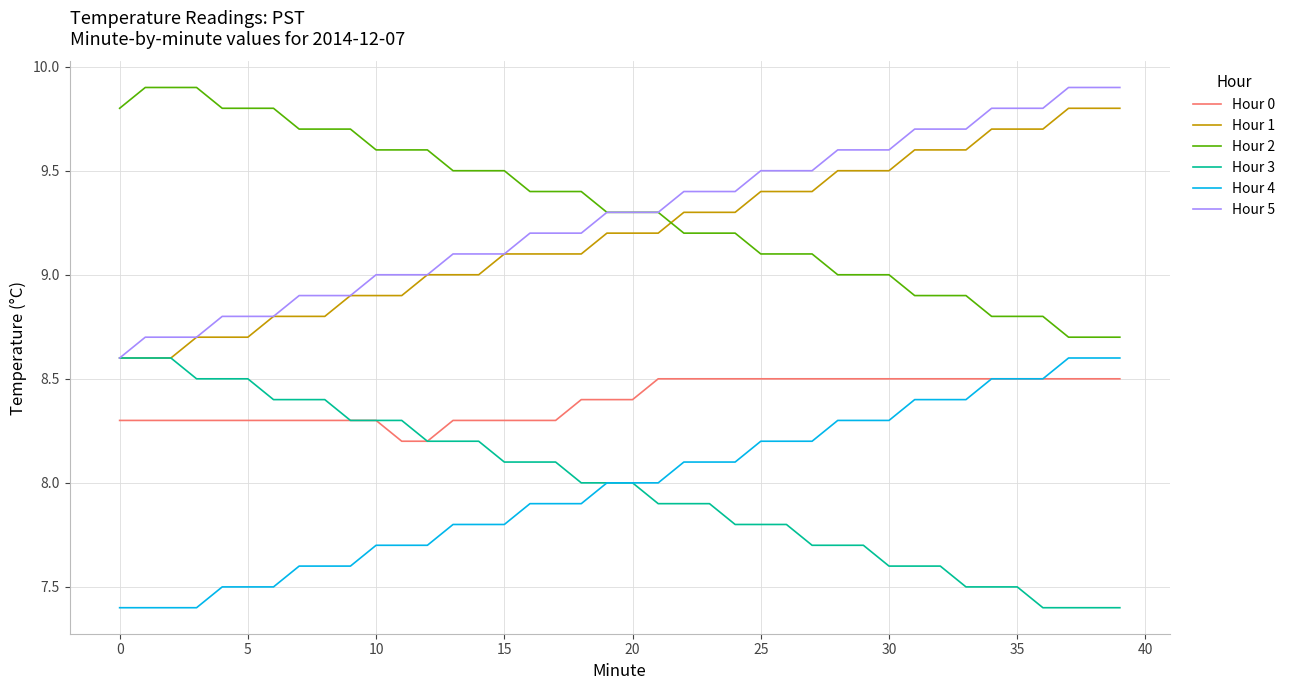

What is the highest value of the Hour 4 series?

8.6